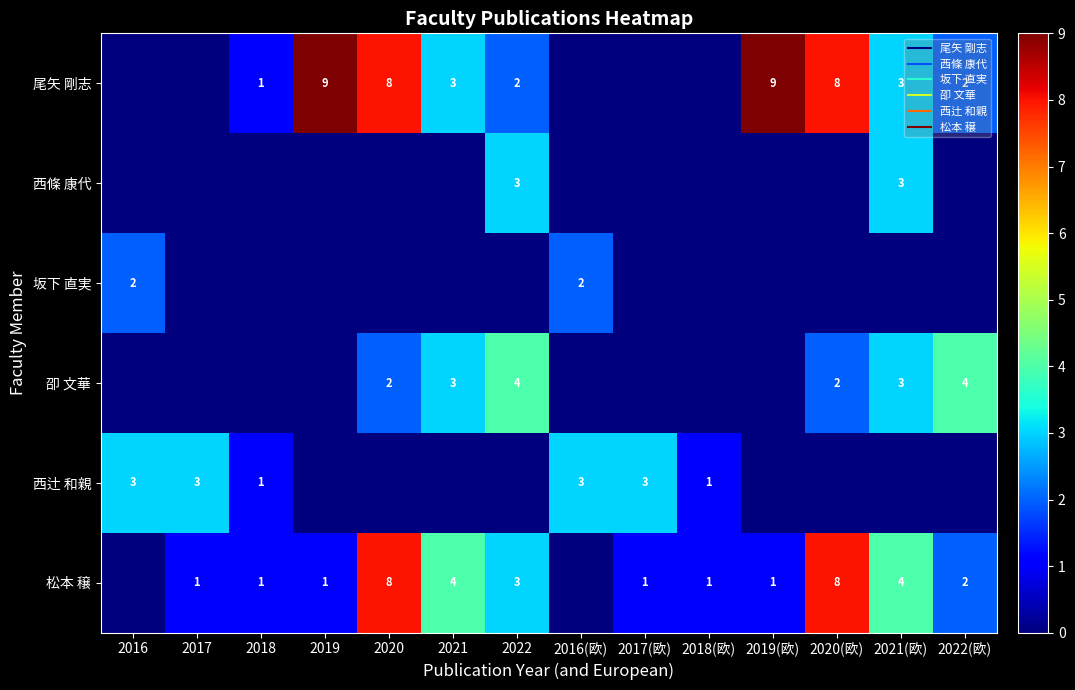

Where is 尾矢 剛志 nearest to the value 4?

2021